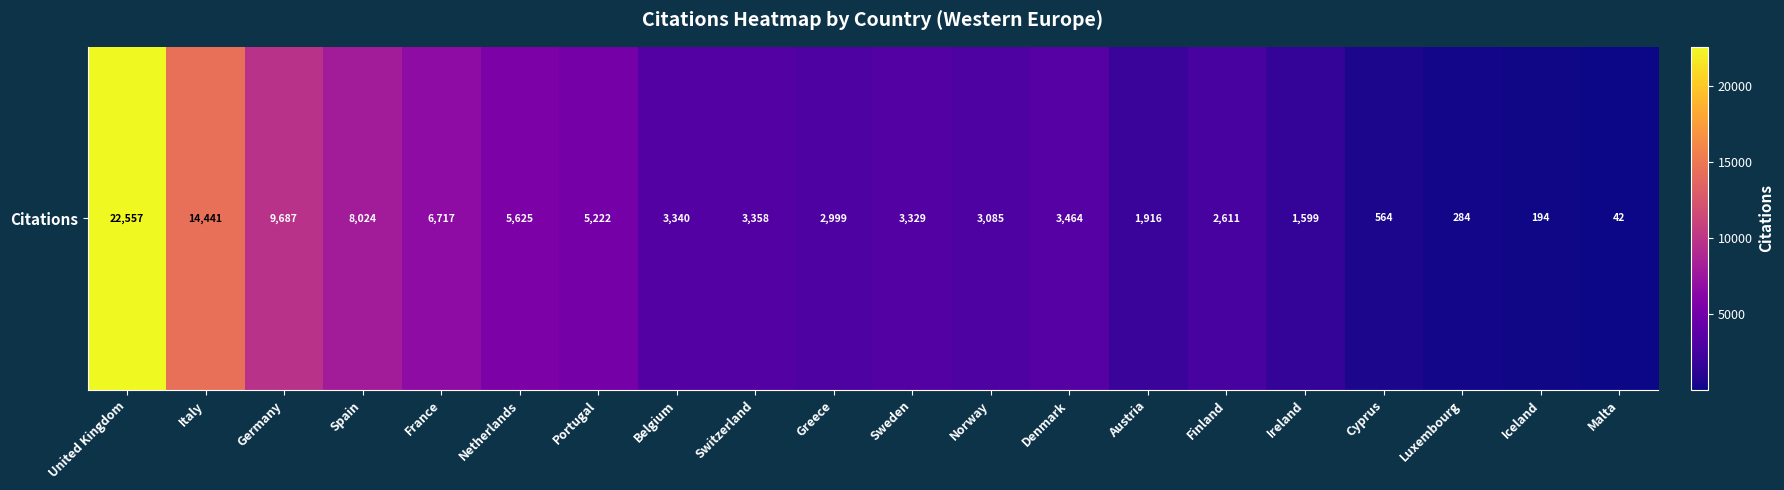

What is the approximate value at Norway?

3085